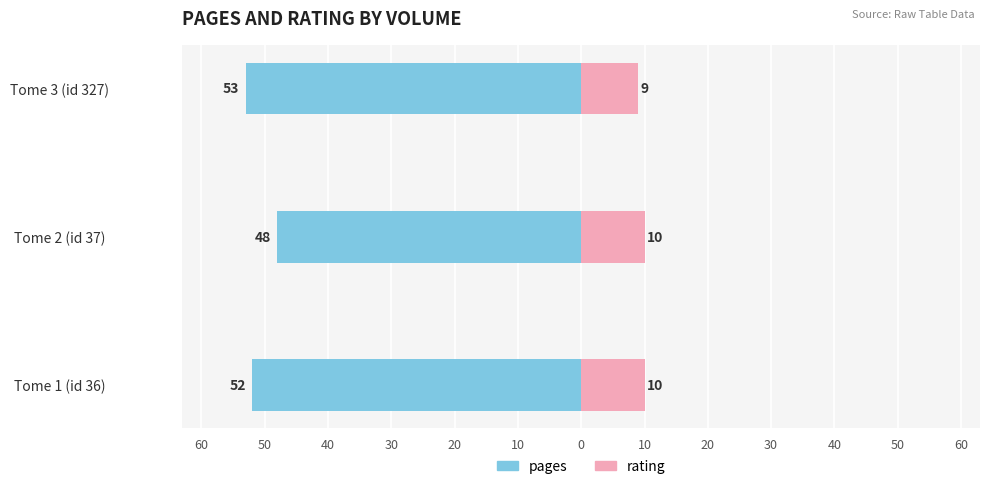

Reading right to left, what are all the values shown in this chart?

pages: -53	-48	-52
rating: 9	10	10